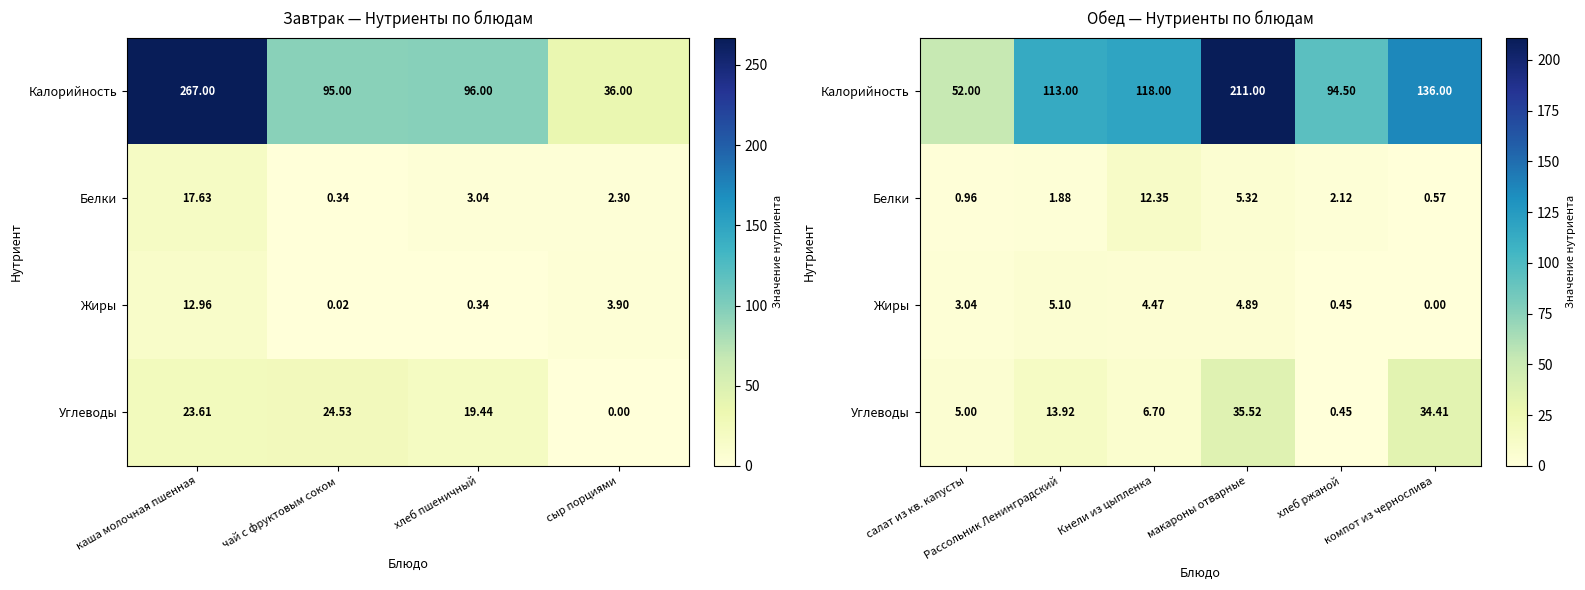

How many values in the Жиры series exceed 4?

3